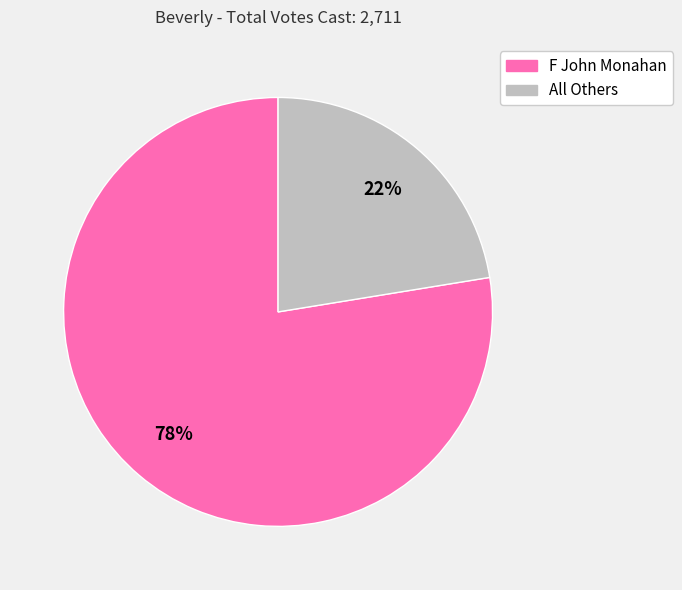

Do F John Monahan and All Others together represent more than half of the pie?

Yes